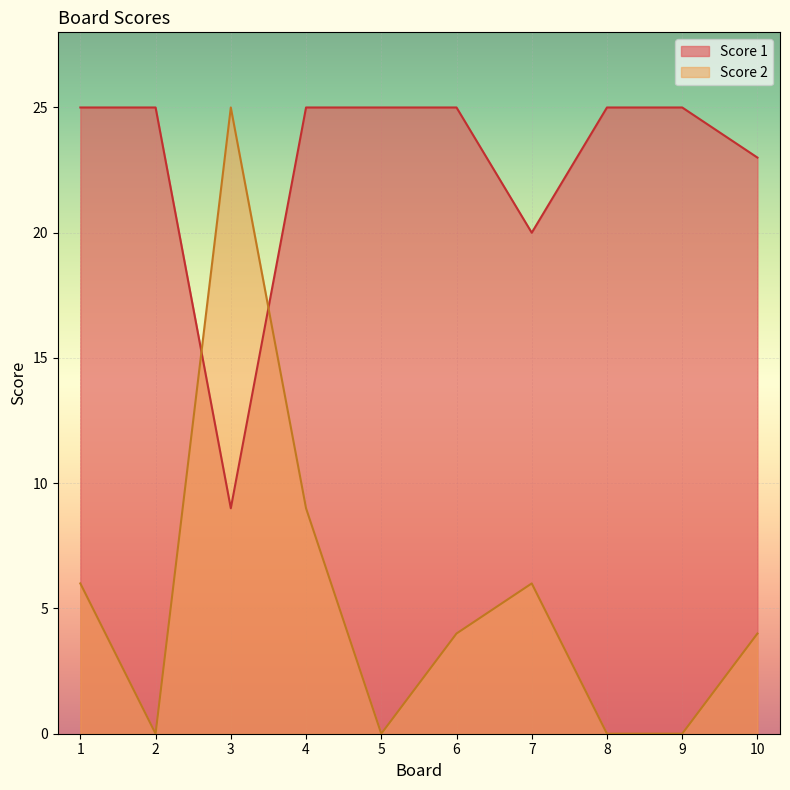

How many data points does each series have?

10